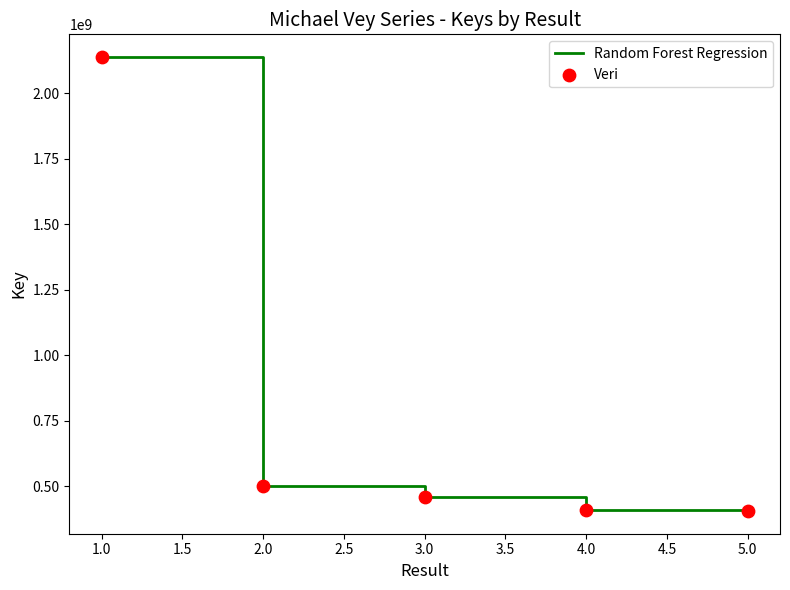

What is the greatest value displayed?

2137592835